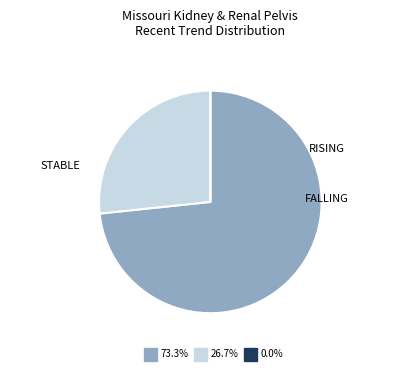

Is there any slice that represents more than half of the pie?

Yes